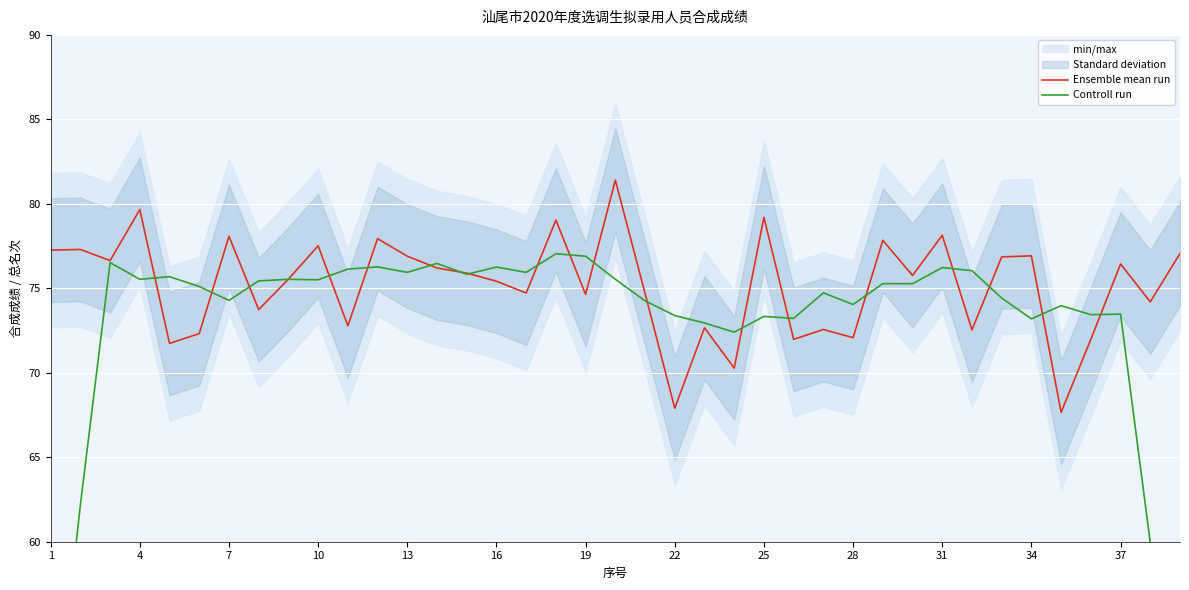

What is the maximum value for Ensemble mean run?

81.4